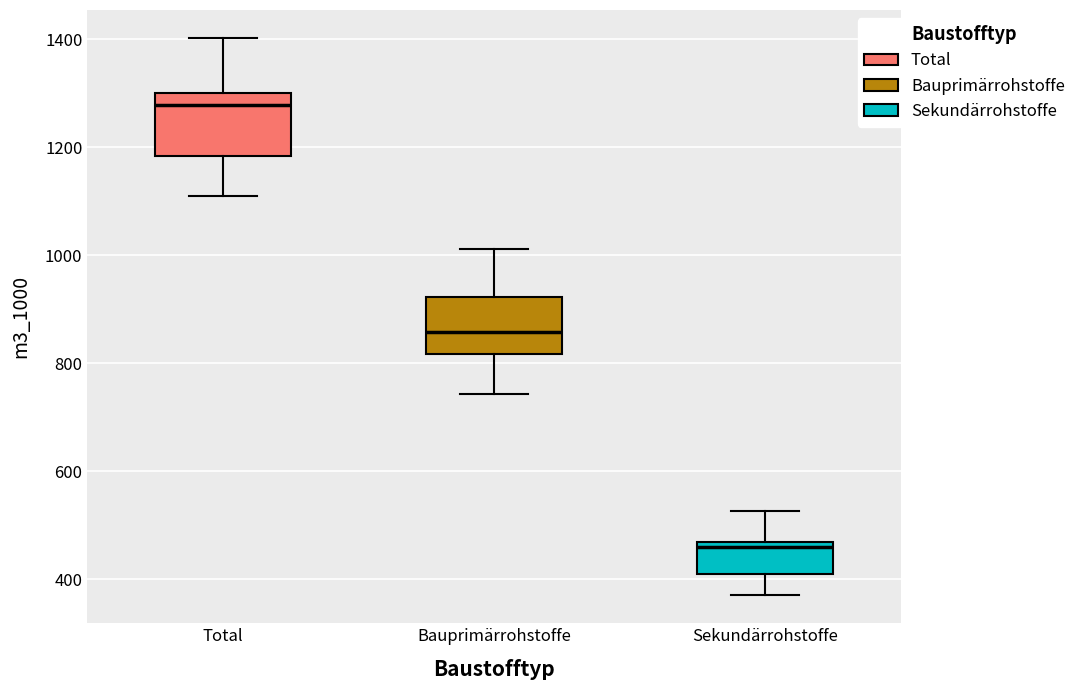

Where is the upper edge of the box for Bauprimärrohstoffe on the y-axis? The values are not printed on the chart, so give them approximately, as read against the axis.

920